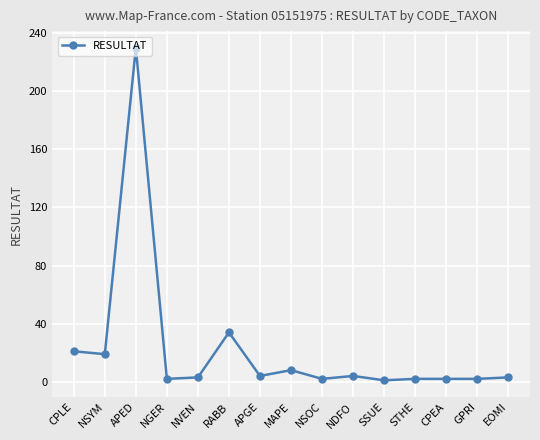

What is the ratio of the value at NDFO to the value at APGE?

1.0